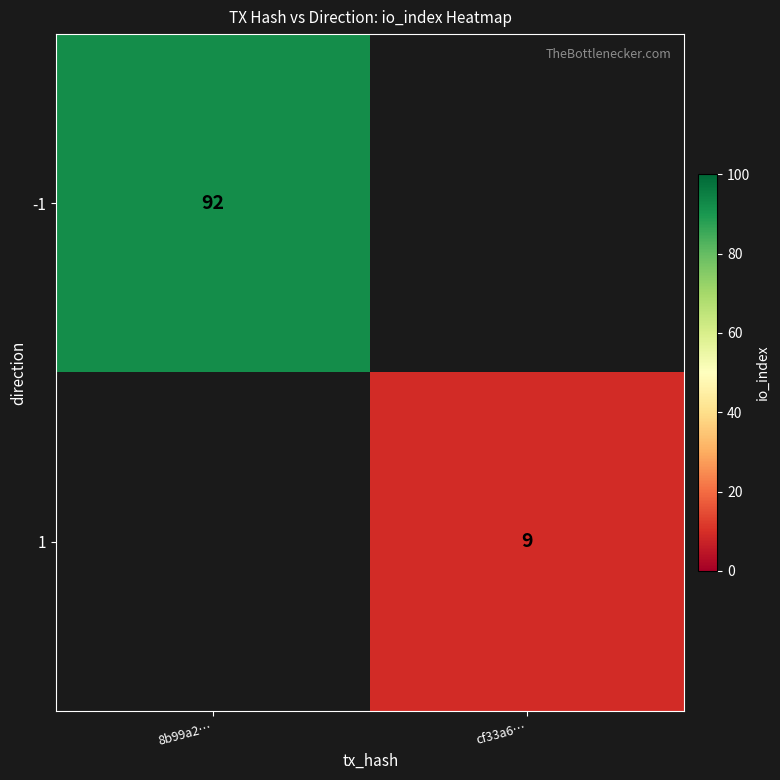

Is it true that -1 equals 92 at 8b99a2…?

True